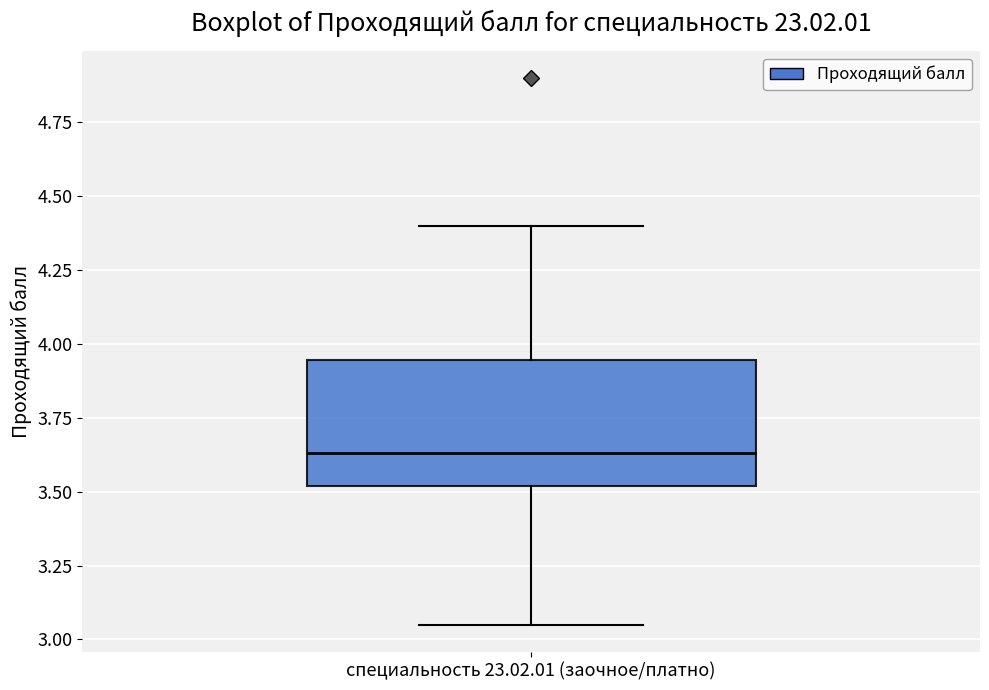

Transcribe this box plot: give where the median line is, the range the box spans, and where the two whiskers end, as read against the y-axis. The values are not printed on the chart, so give them approximately, as read against the axis.

median 3.65, box 3.50 to 3.95, whiskers 3.05 to 4.40